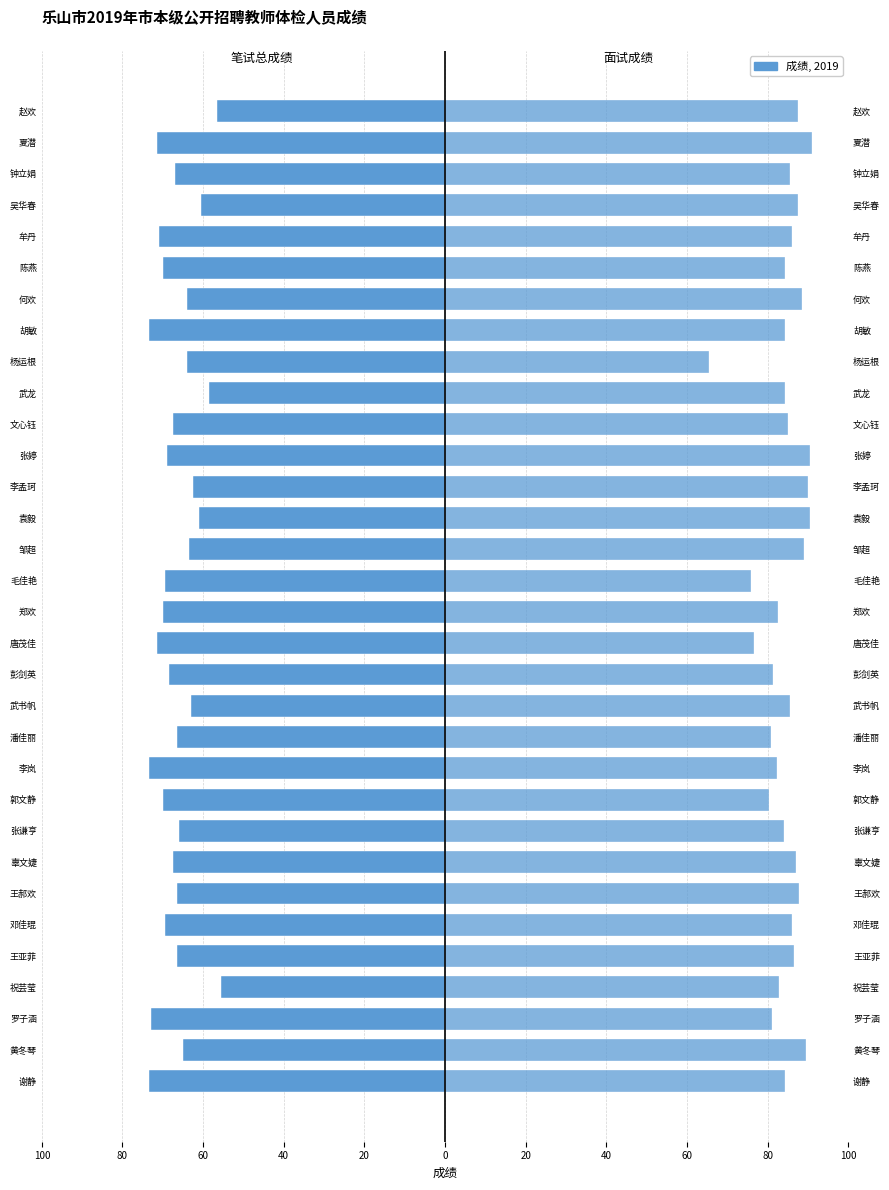

How many bars are there in total?

64